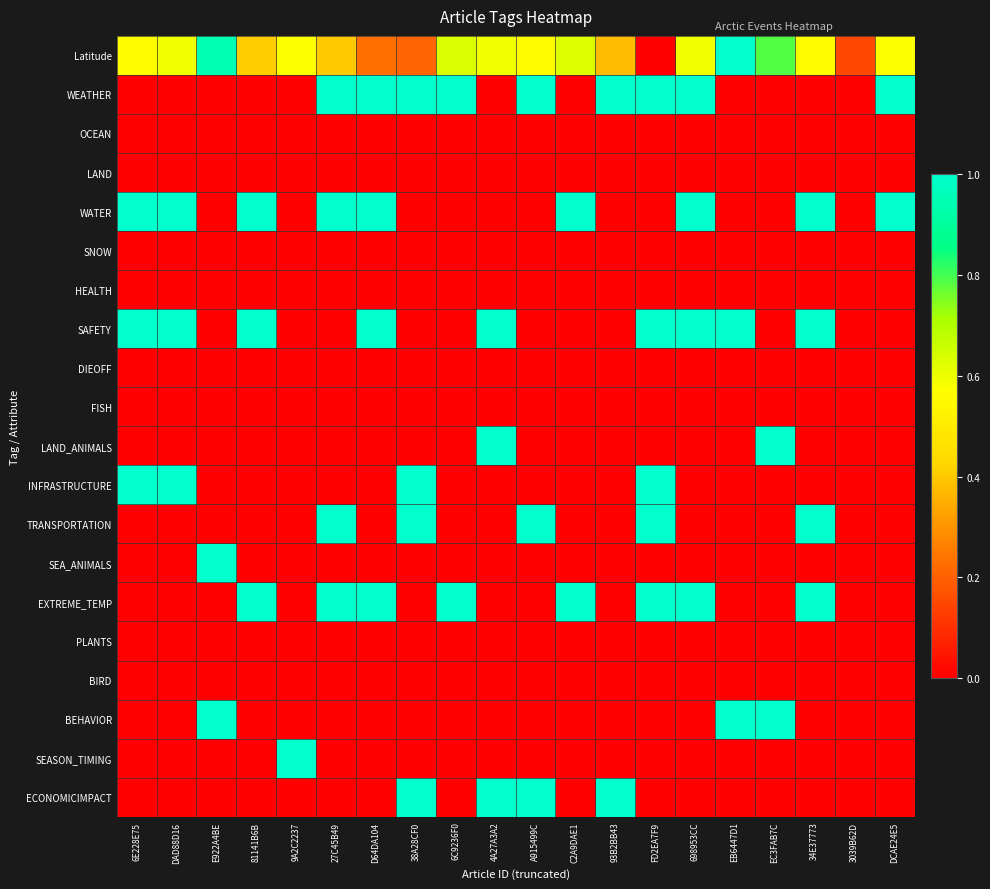

How many data points does each series have?

20